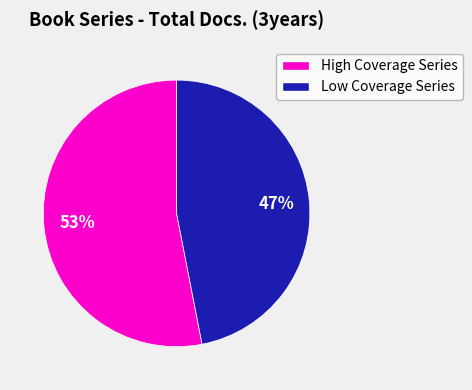

How many segments does this pie chart have?

2